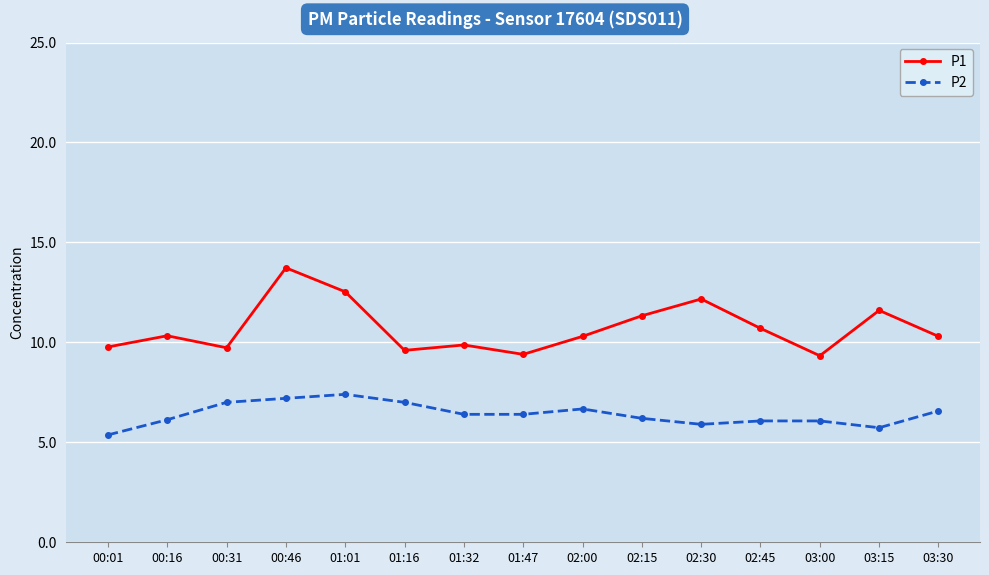

Where does the P2 series first go above 6?

00:16